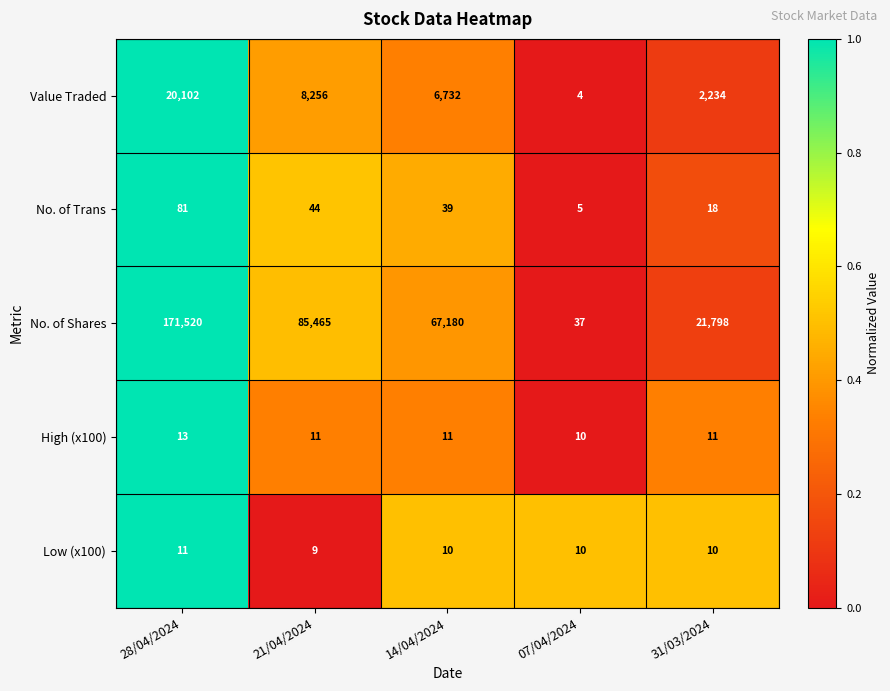

Reading right to left, what are all the values shown in this chart?

Value Traded: 31/03/2024=2234	07/04/2024=4	14/04/2024=6732	21/04/2024=8256	28/04/2024=20102
No. of Trans: 31/03/2024=18	07/04/2024=5	14/04/2024=39	21/04/2024=44	28/04/2024=81
No. of Shares: 31/03/2024=21798	07/04/2024=37	14/04/2024=67180	21/04/2024=85465	28/04/2024=171520
High (x100): 31/03/2024=11	07/04/2024=10	14/04/2024=11	21/04/2024=11	28/04/2024=13
Low (x100): 31/03/2024=10	07/04/2024=10	14/04/2024=10	21/04/2024=9	28/04/2024=11